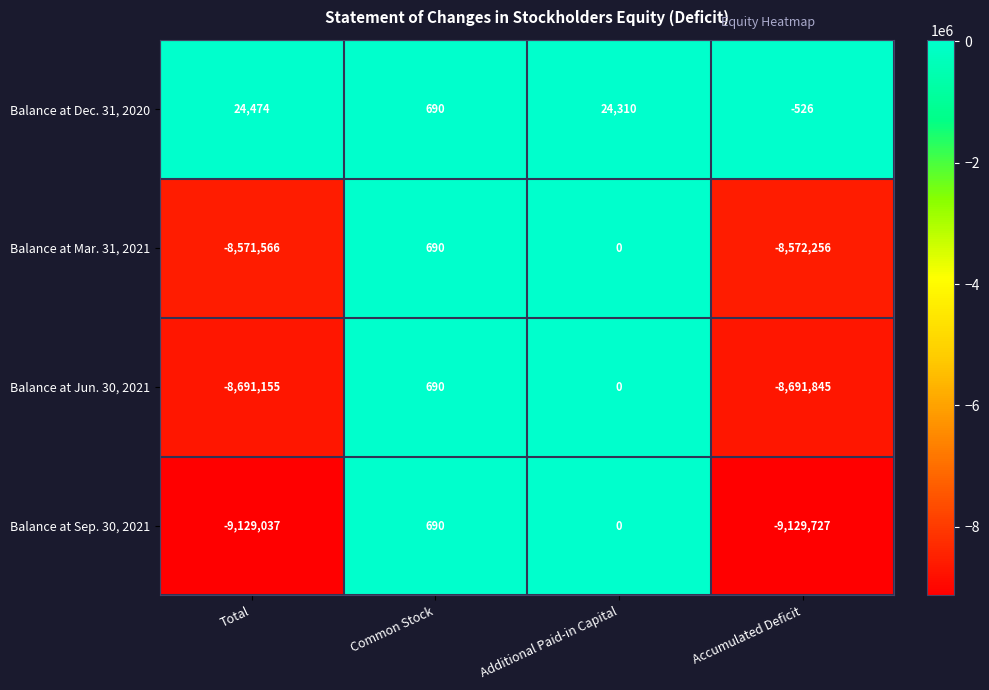

Which series has the widest spread of values?

Balance at Sep. 30, 2021